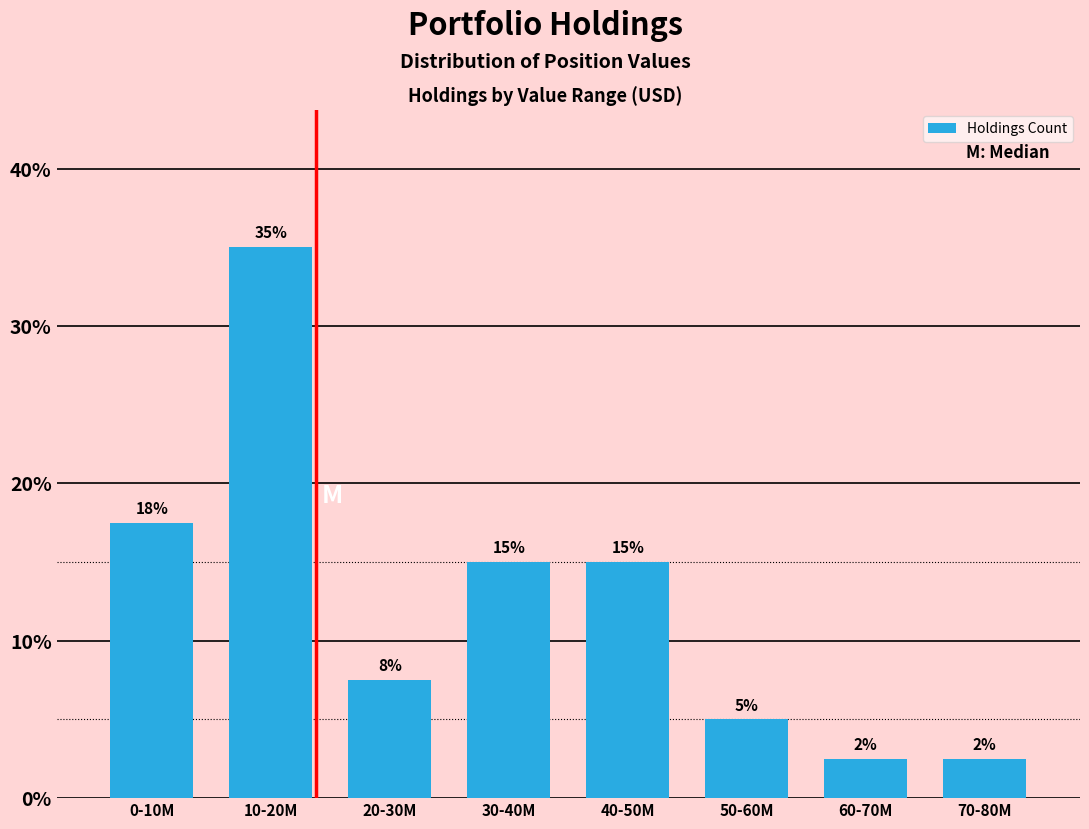

What is the greatest value displayed?

35.0